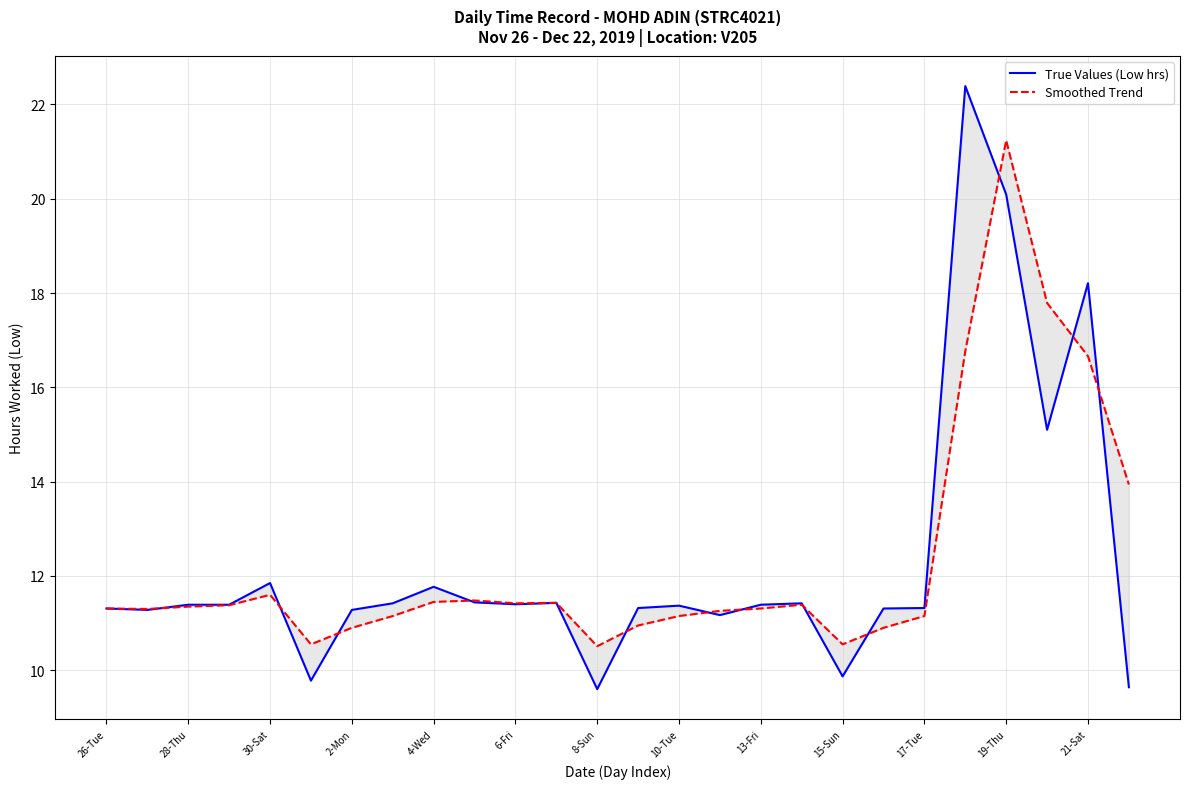

List the series in order of their overall mean, highest first.

Smoothed Trend, True Values (Low hrs)